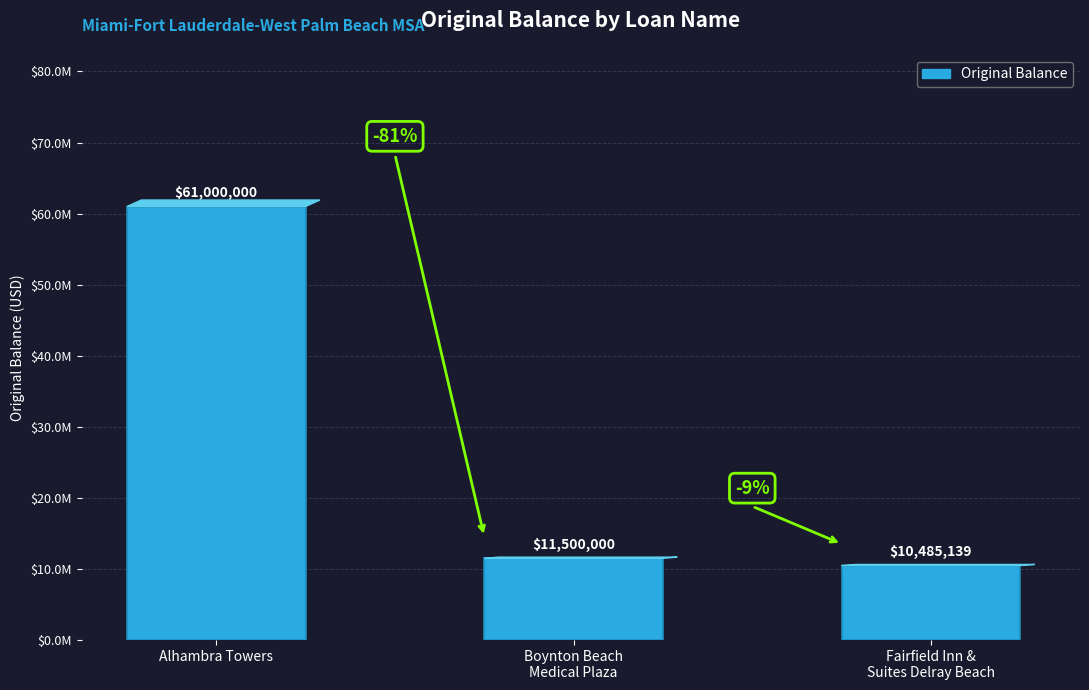

Count the number of categories in the chart.

3